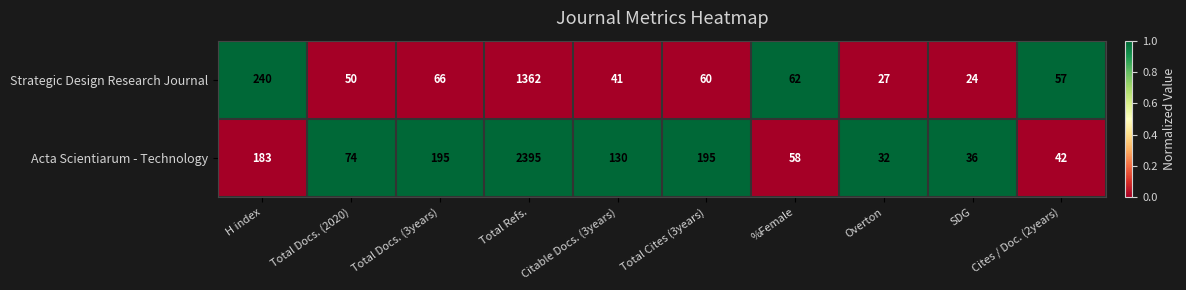

What is the total value across all series at Citable Docs. (3years)?

171